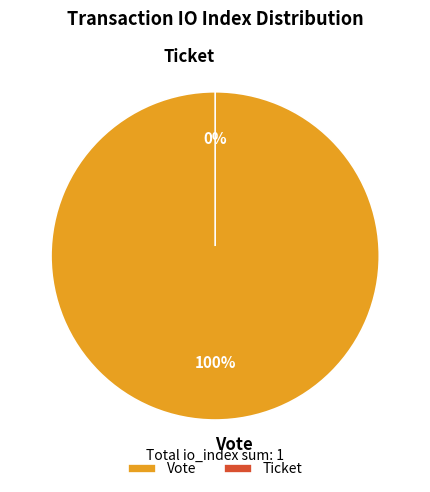

Which slice is the largest?

Vote